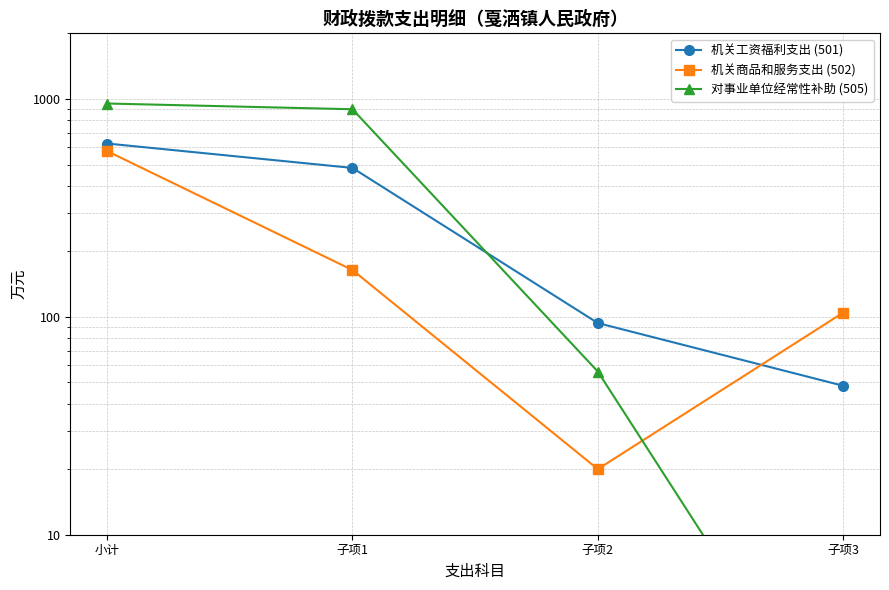

Read the 机关商品和服务支出 (502) value at 子项1.

164.0